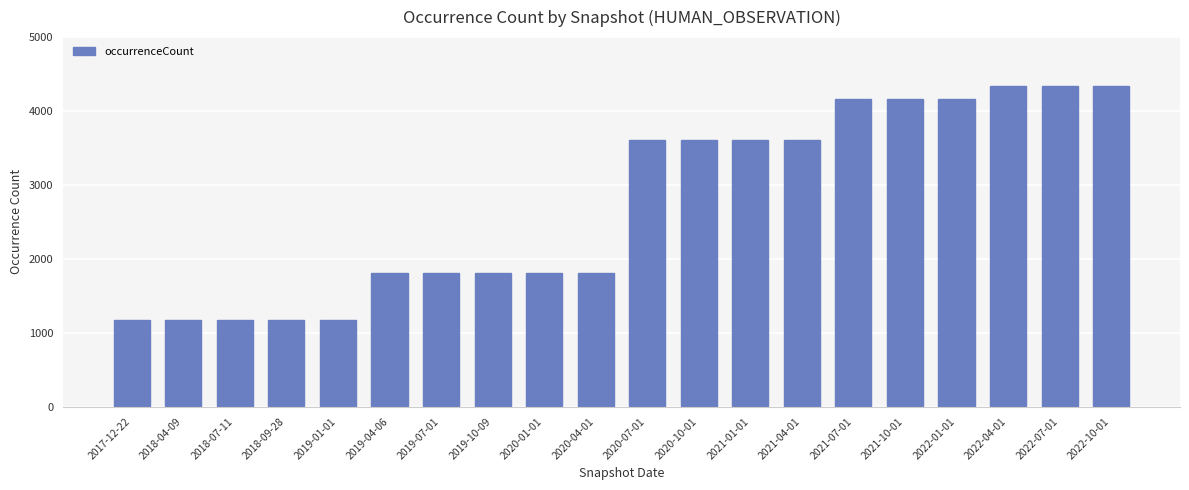

How many values are below 3613?

10